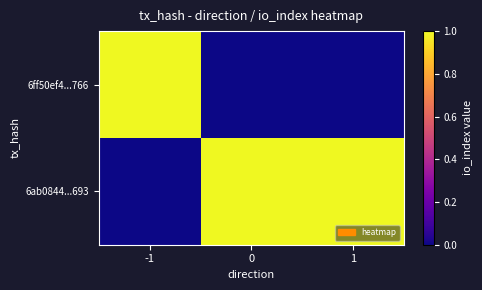

What is the difference between the highest and lowest values at 1?

1